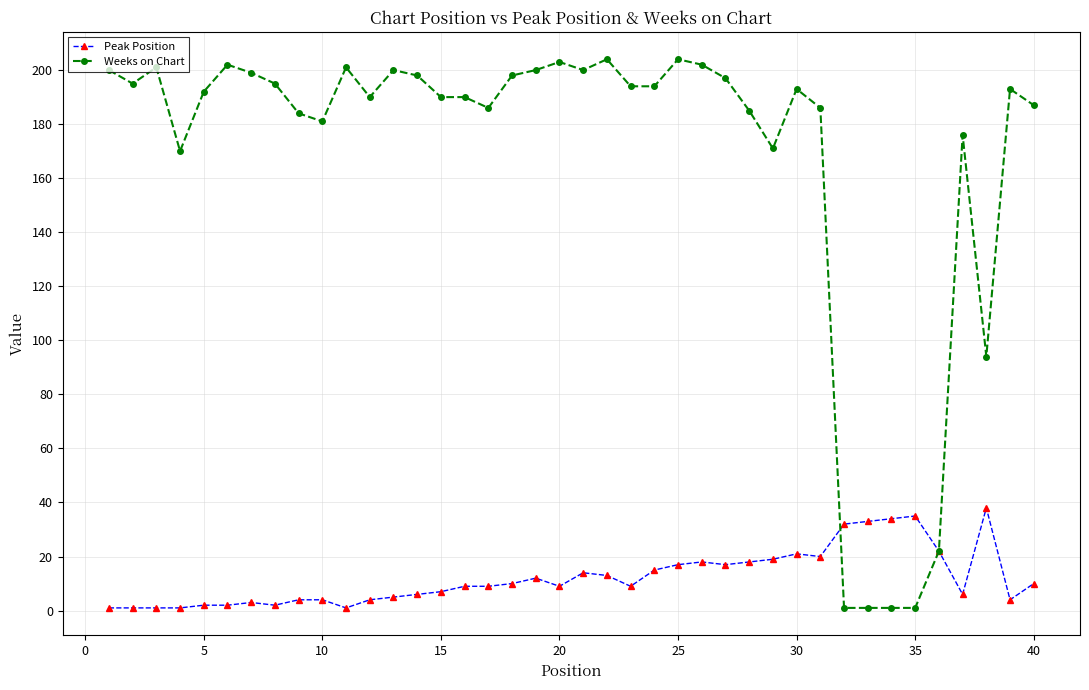

Does the chart have visible grid lines?

Yes